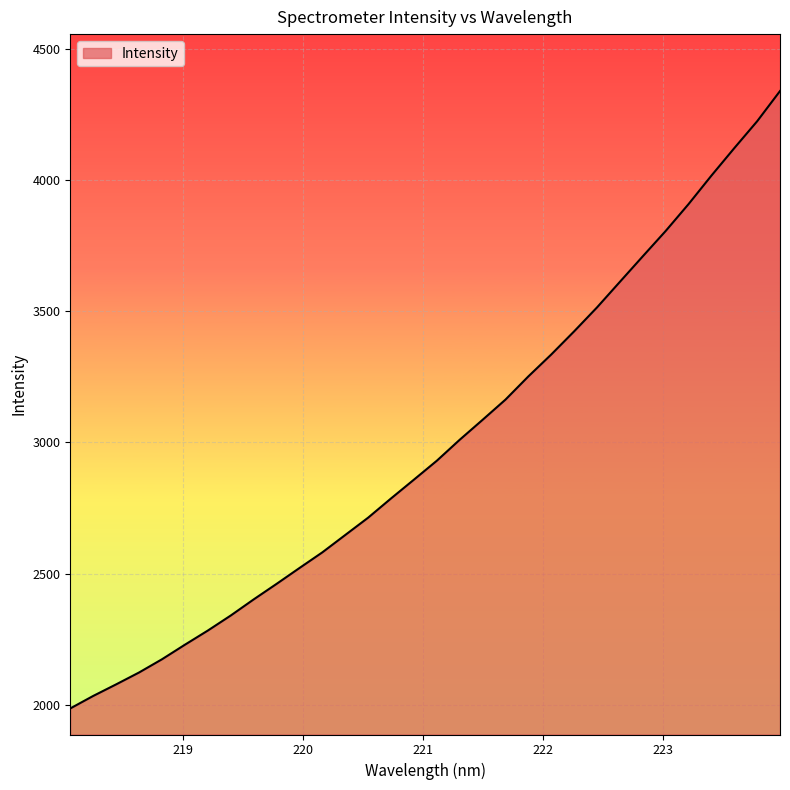

What is the difference between the maximum and minimum values?

2352.3